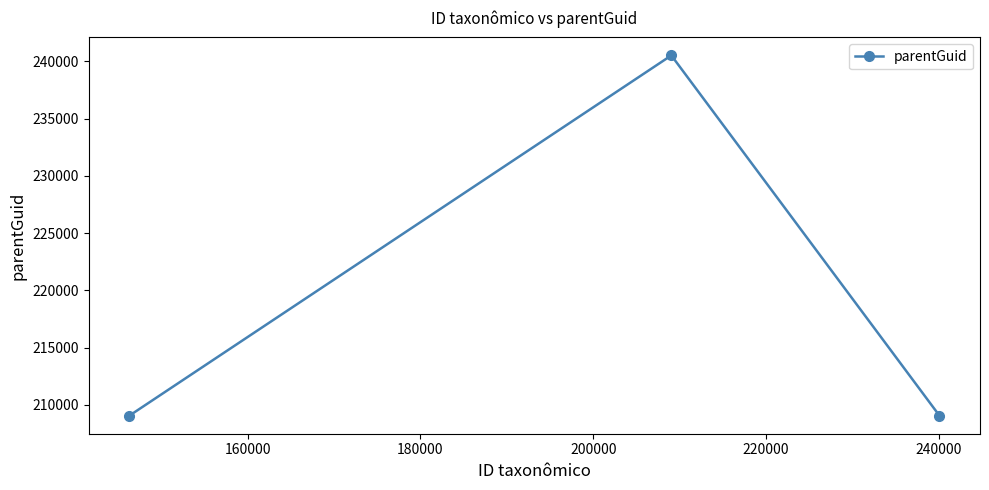

What is the smallest value displayed?

209048